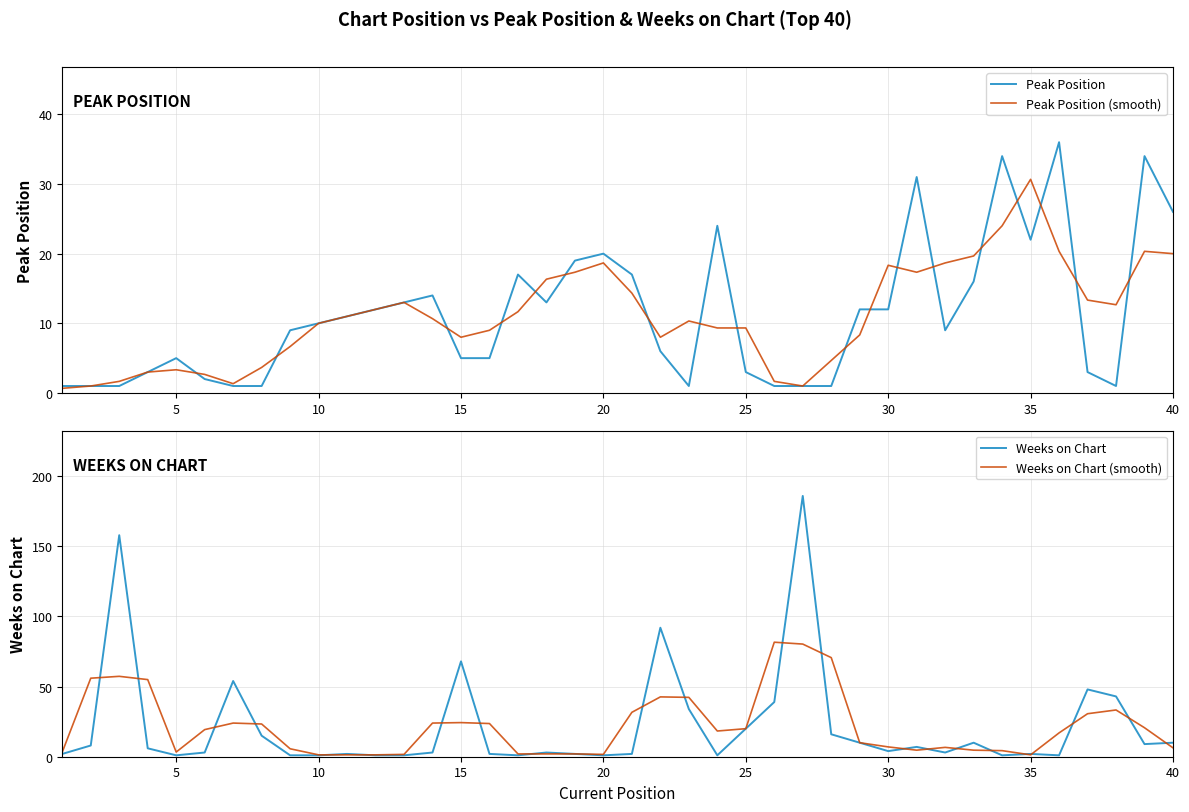

How many data points in Peak Position (smooth) are less than 10?

18